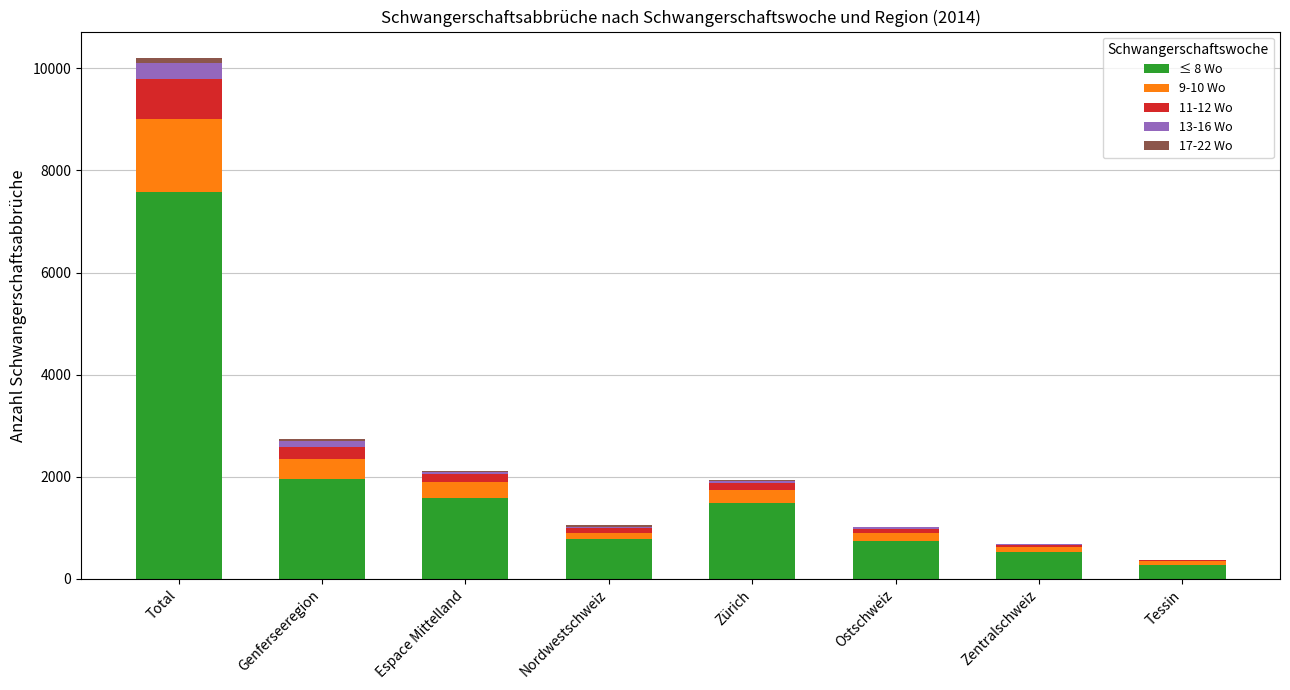

At which category is the sum across all series the highest?

Total